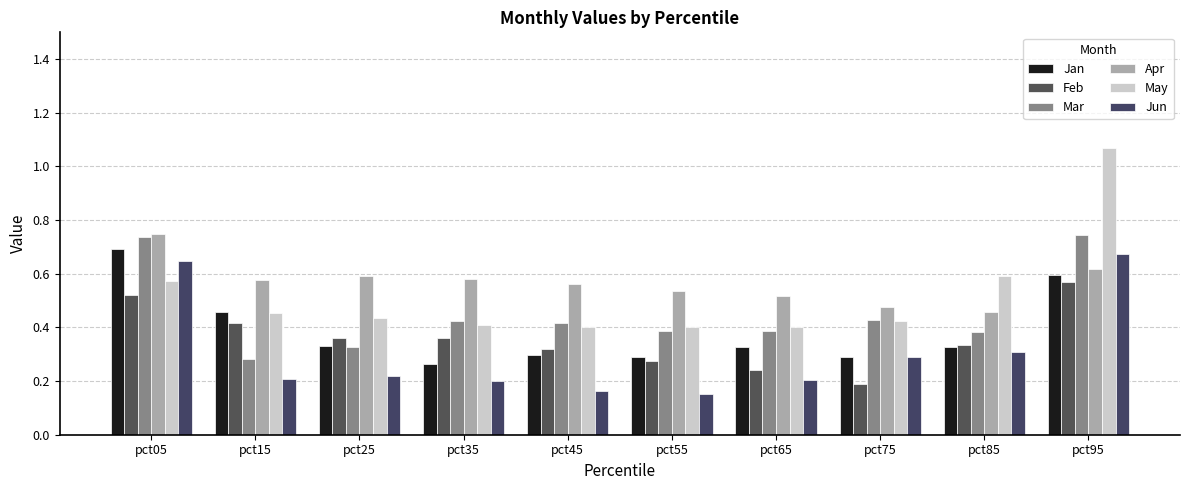

Which series has the largest total across all categories?

Apr